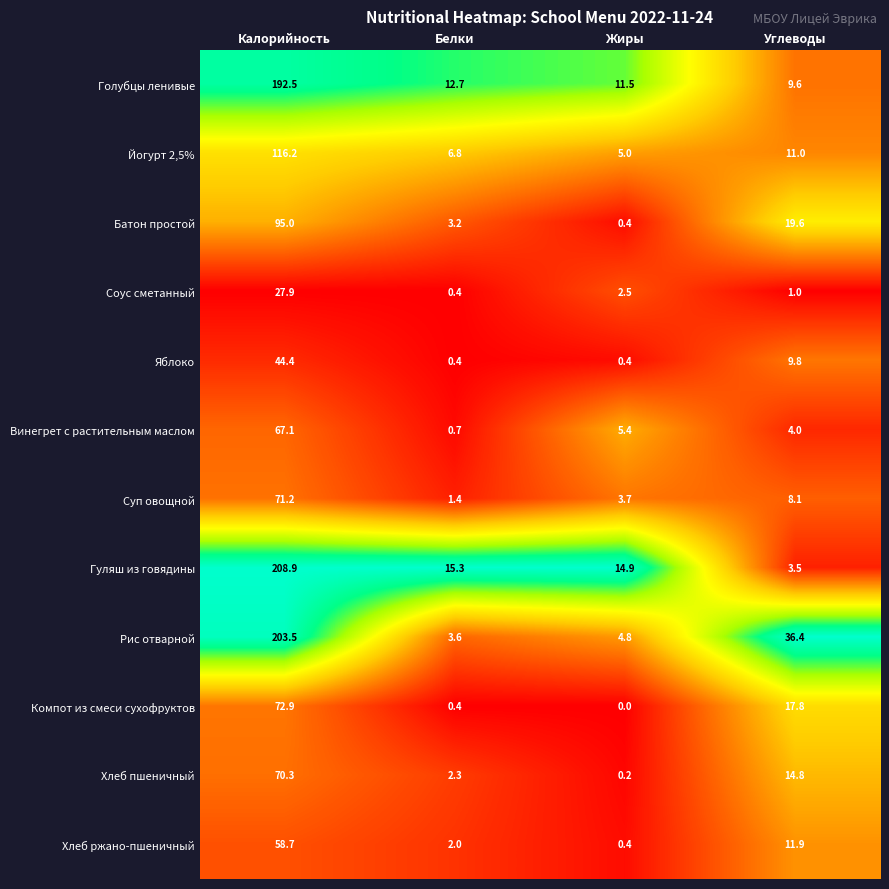

Which category has the lowest value in the Йогурт 2,5% series?

Жиры